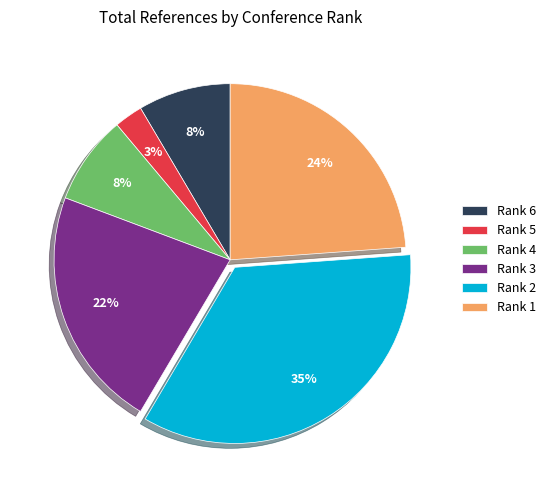

Is there any slice that represents more than half of the pie?

No